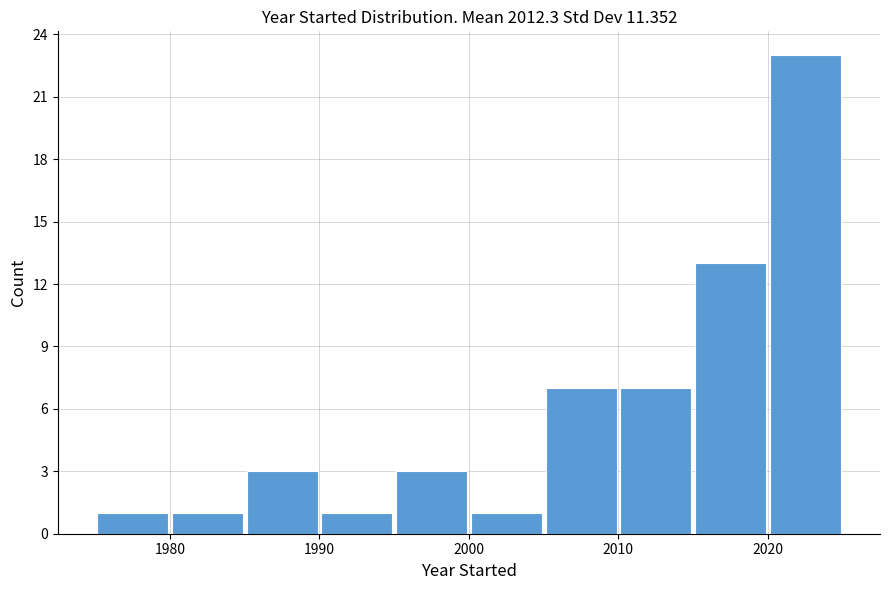

Reading left to right, list every bar in this chart as the range it spans on the x-axis followed by its height. The values are not printed on the chart, so give them approximately, as read against the axis.

1975 to 1980: 1
1980 to 1985: 1
1985 to 1990: 3
1990 to 1995: 1
1995 to 2000: 3
2000 to 2005: 1
2005 to 2010: 7
2010 to 2015: 7
2015 to 2020: 13
2020 to 2025: 23